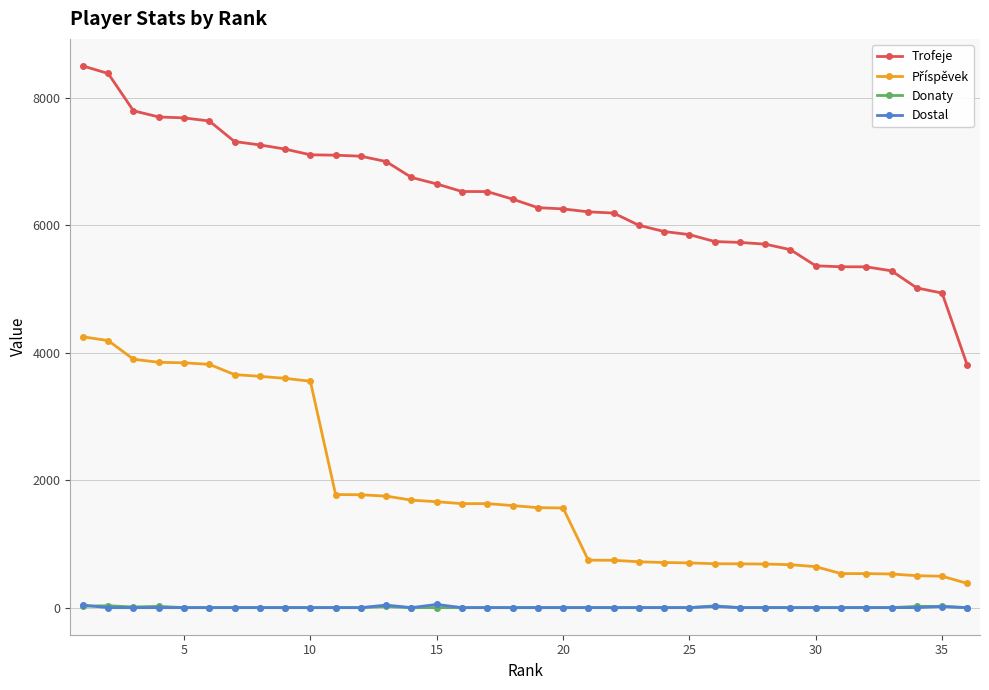

How many distinct data groups are displayed?

4